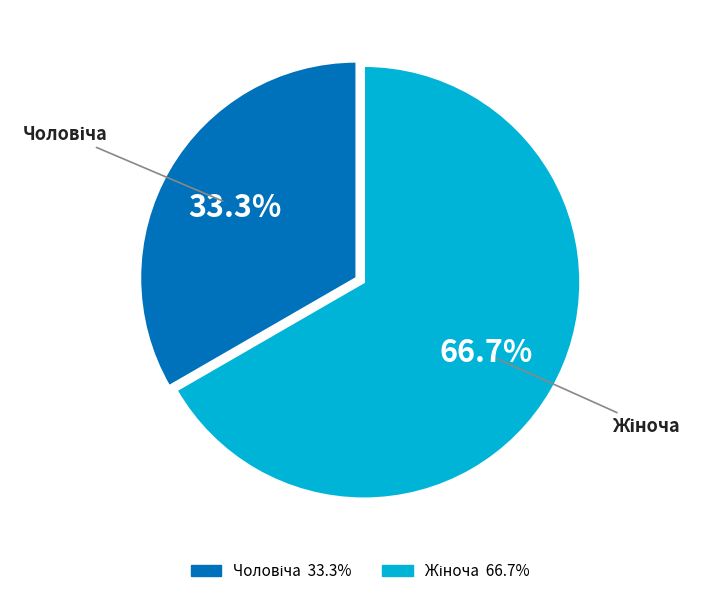

Does any single category account for the majority?

Yes